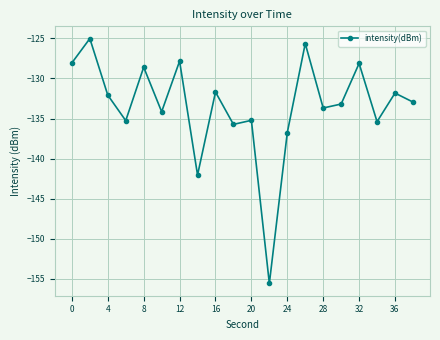

Does the chart display data point markers on the line(s)?

Yes